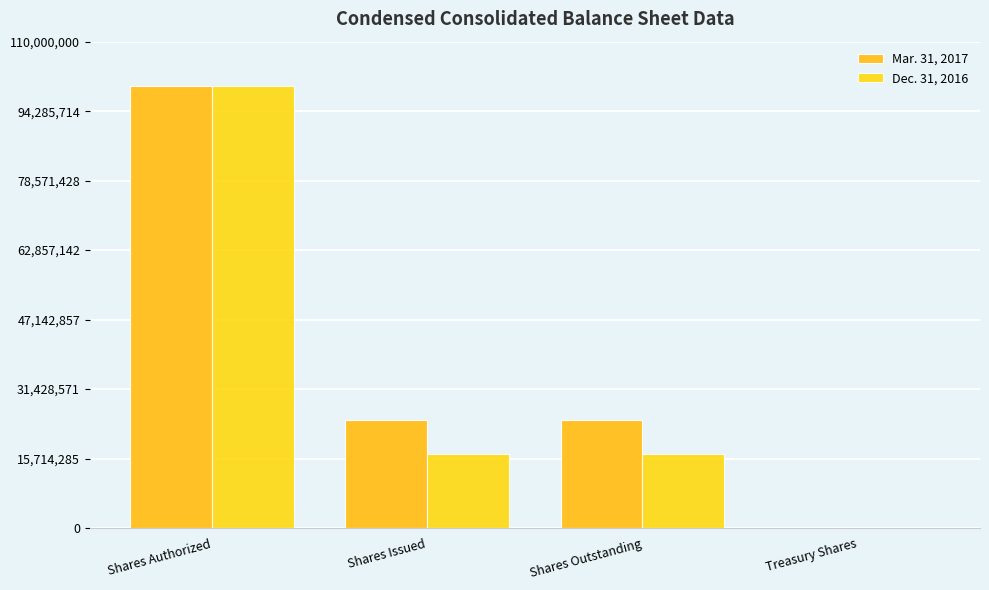

Is it true that Dec. 31, 2016 equals 8025 at Treasury Shares?

True